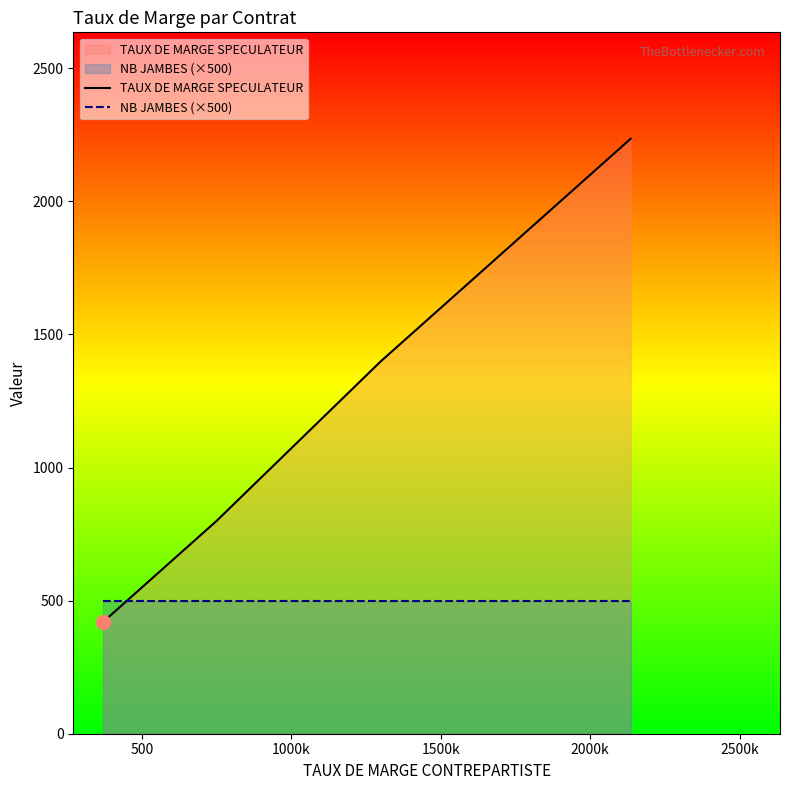

Which series has the largest total across all categories?

TAUX DE MARGE SPECULATEUR